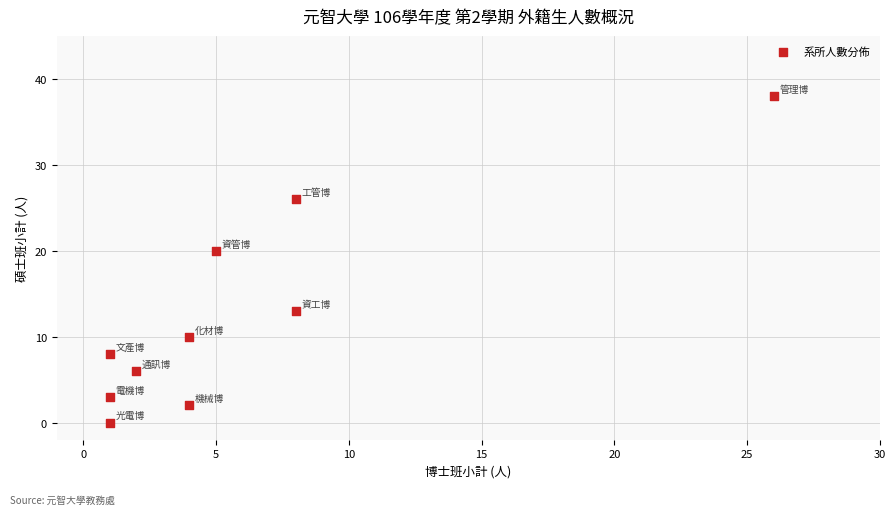

What is the range of Y values (max minus min)?

38